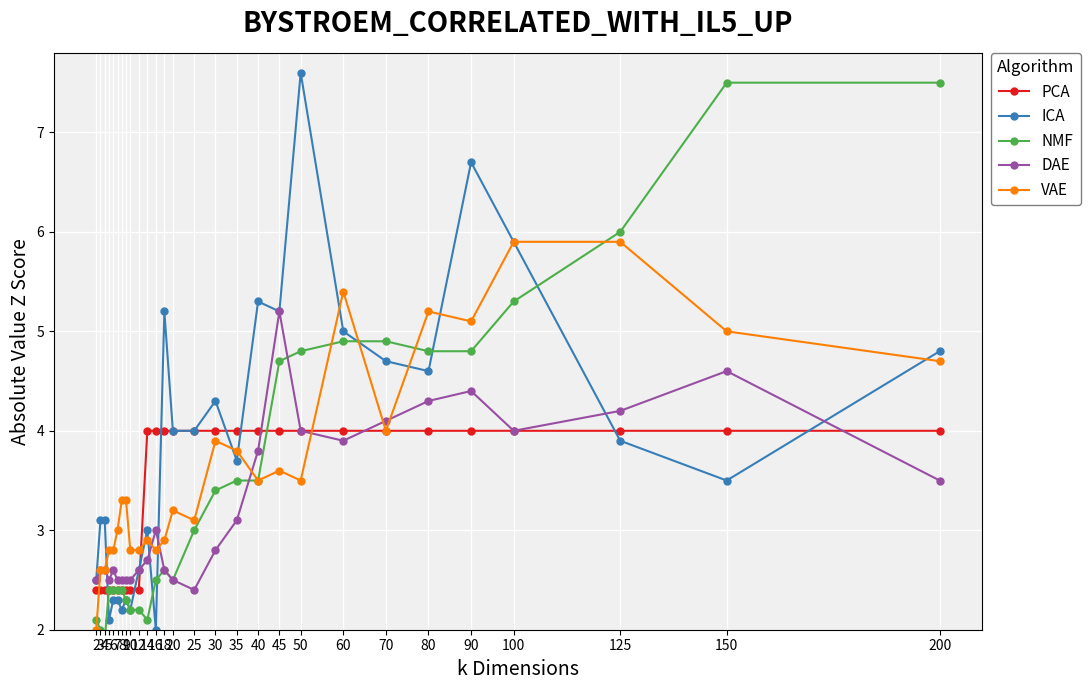

What is the difference between the highest and lowest values at 9?

1.0